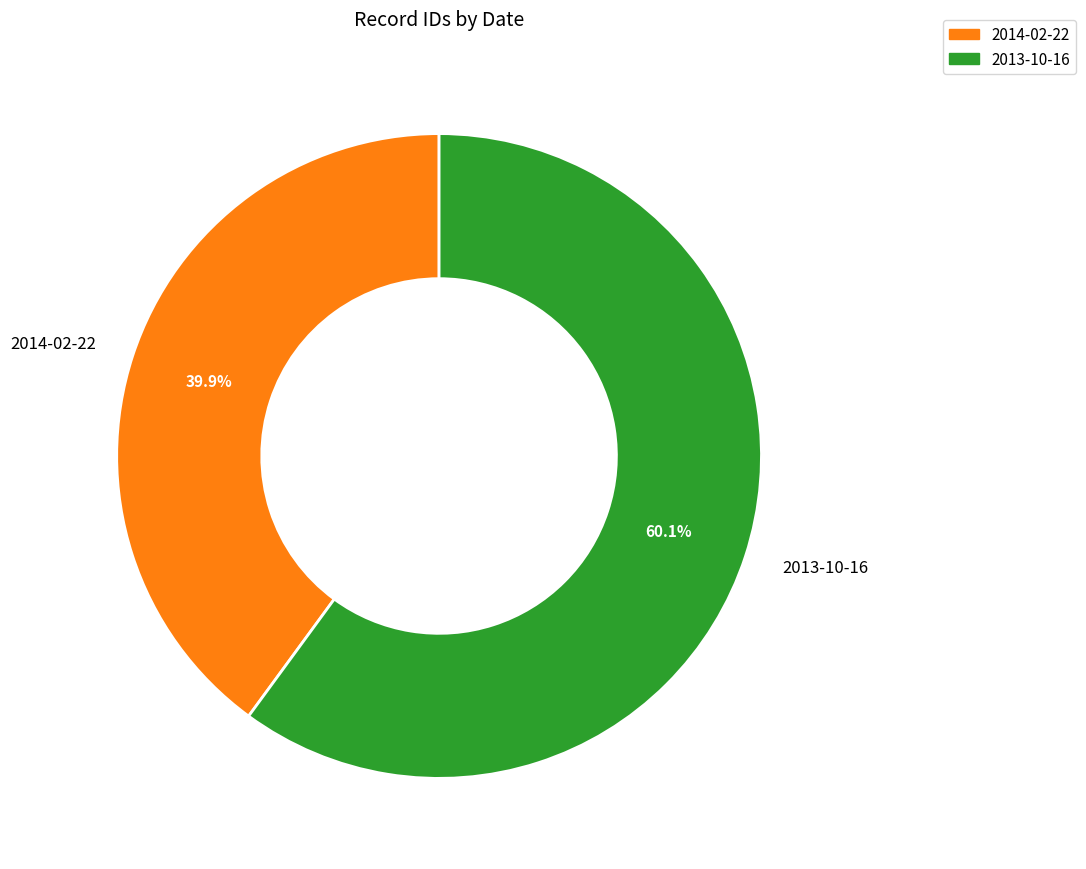

Is the sum of 2013-10-16 and 2014-02-22 greater than half?

Yes